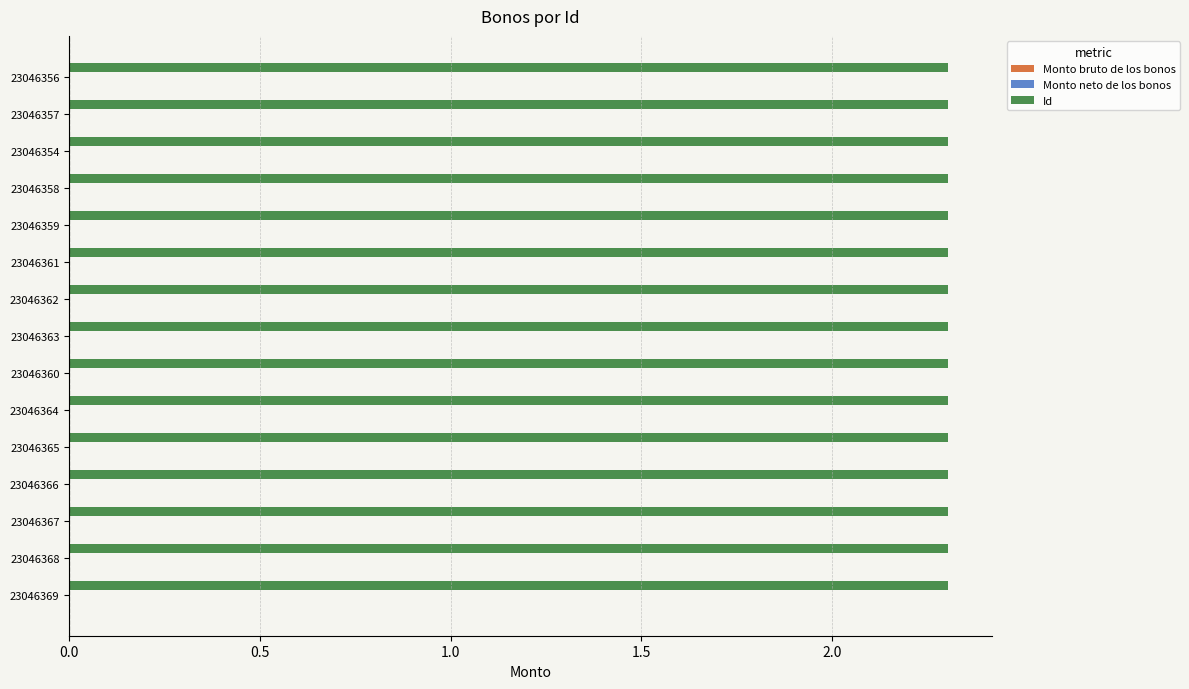

Reading left to right, what are all the values shown in this chart?

Monto bruto de los bonos: 0.2	0.2	0.2	0.2	0.2	0.2	0.2	0.2	0.2	0.2	0.2	0.2	0.2	0.2	0.2
Monto neto de los bonos: 0.2	0.2	0.2	0.2	0.2	0.2	0.2	0.2	0.2	0.2	0.2	0.2	0.2	0.2	0.2
Id: 2.3	2.3	2.3	2.3	2.3	2.3	2.3	2.3	2.3	2.3	2.3	2.3	2.3	2.3	2.3